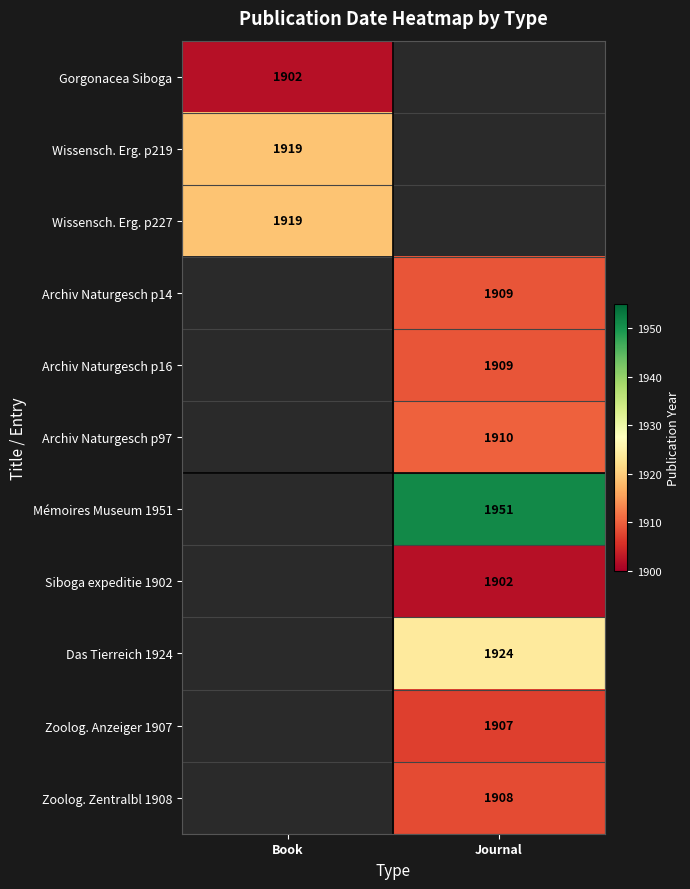

The Wissensch. Erg. p227 series shows 2776 at Book. True or false?

False